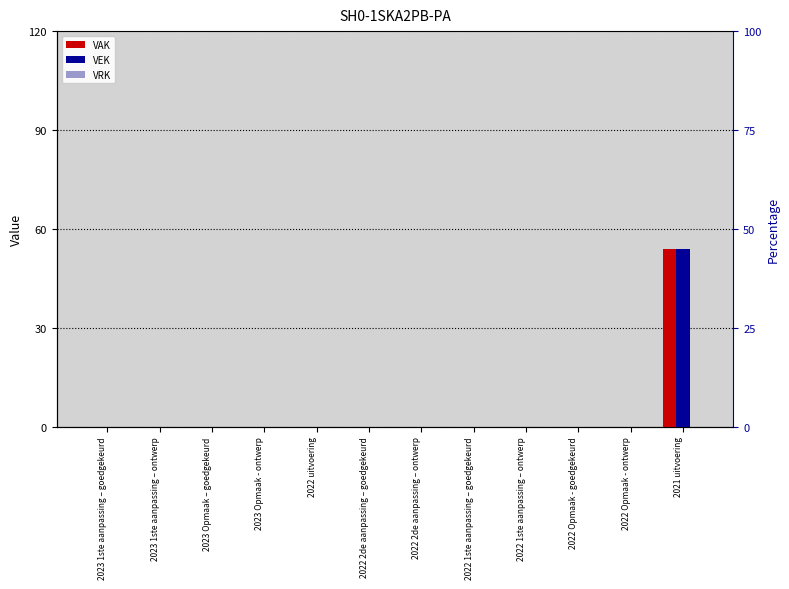

List the labels in order of VRK value, largest first.

2023 1ste aanpassing – goedgekeurd, 2023 1ste aanpassing – ontwerp, 2023 Opmaak – goedgekeurd, 2023 Opmaak - ontwerp, 2022 uitvoering, 2022 2de aanpassing – goedgekeurd, 2022 2de aanpassing – ontwerp, 2022 1ste aanpassing – goedgekeurd, 2022 1ste aanpassing – ontwerp, 2022 Opmaak - goedgekeurd, 2022 Opmaak - ontwerp, 2021 uitvoering